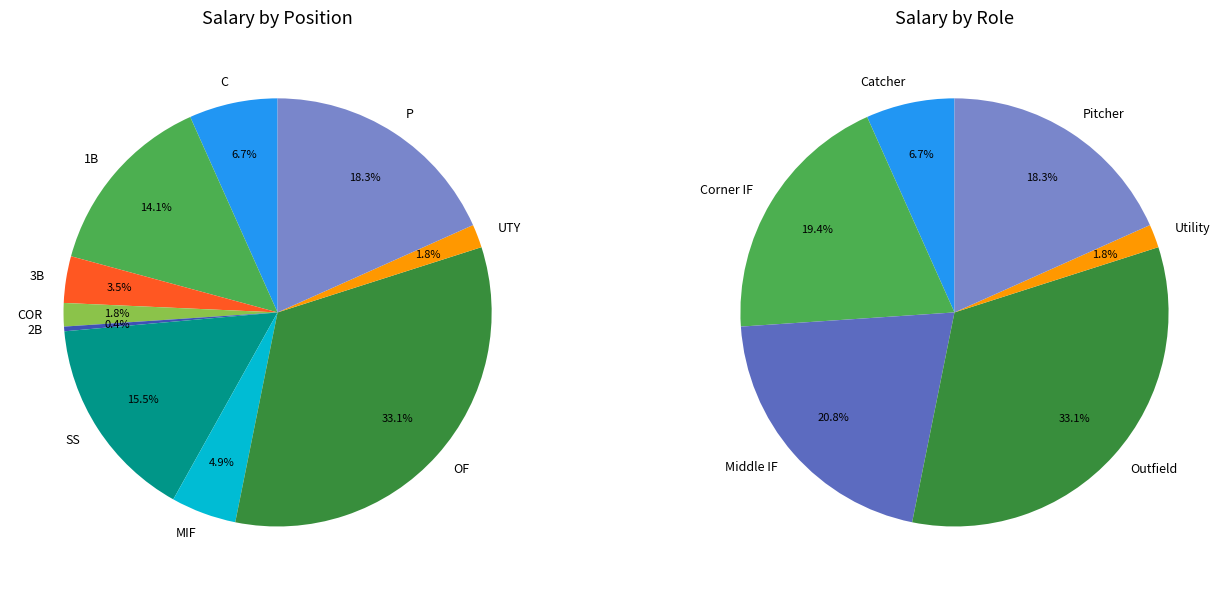

What is the largest slice in the pie chart?

OF